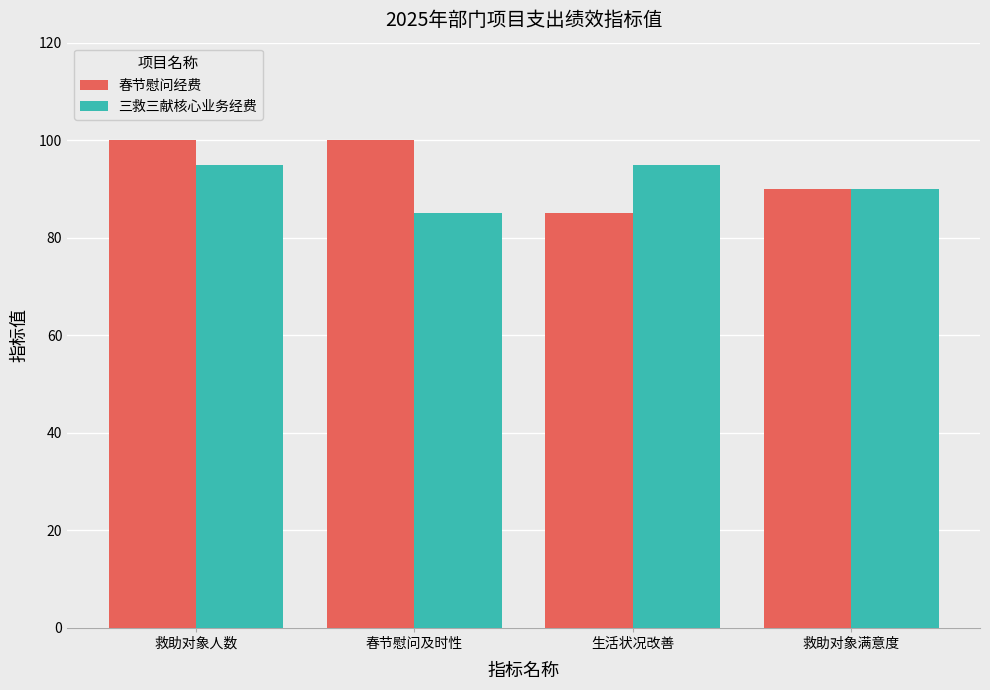

What is the sum of the 春节慰问经费 values at 救助对象人数 and 生活状况改善?

185